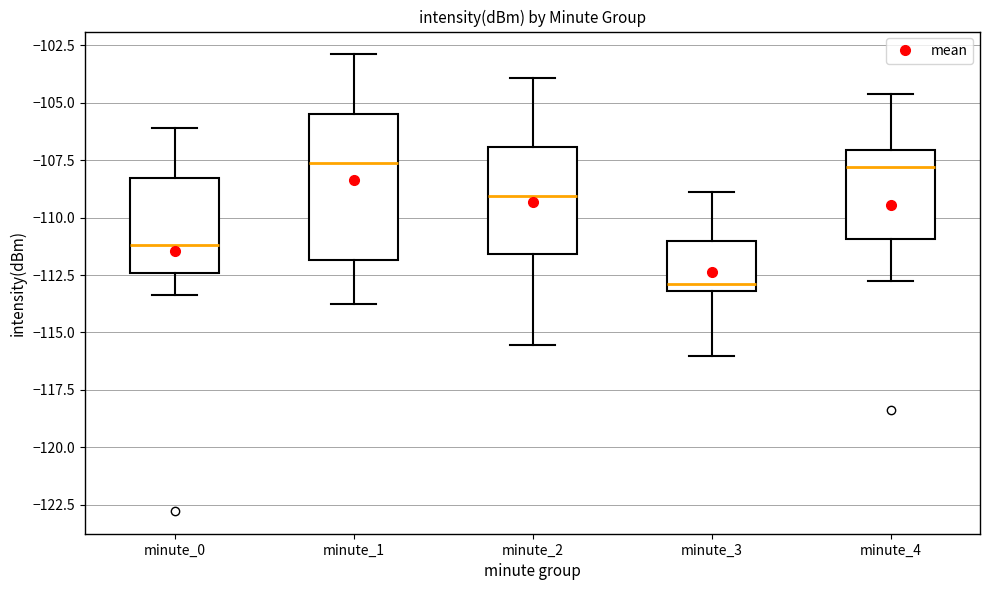

Reading left to right, read every box against the y-axis: the position of its median line, the range the box covers, and the ends of its whiskers. The values are not printed on the chart, so give them approximately, as read against the axis.

minute_0: median -111.0, box -112.5 to -108.5, whiskers -113.5 to -106.0
minute_1: median -107.5, box -112.0 to -105.5, whiskers -113.5 to -103.0
minute_2: median -109.0, box -111.5 to -107.0, whiskers -115.5 to -104.0
minute_3: median -113.0 (just above the box's lower edge), box -113.0 to -111.0, whiskers -116.0 to -109.0
minute_4: median -108.0, box -111.0 to -107.0, whiskers -113.0 to -104.5